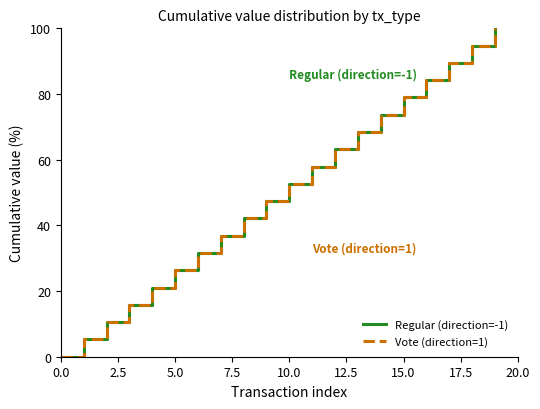

What is the difference between the second highest and minimum values in the Regular (direction=-1) series?

94.7